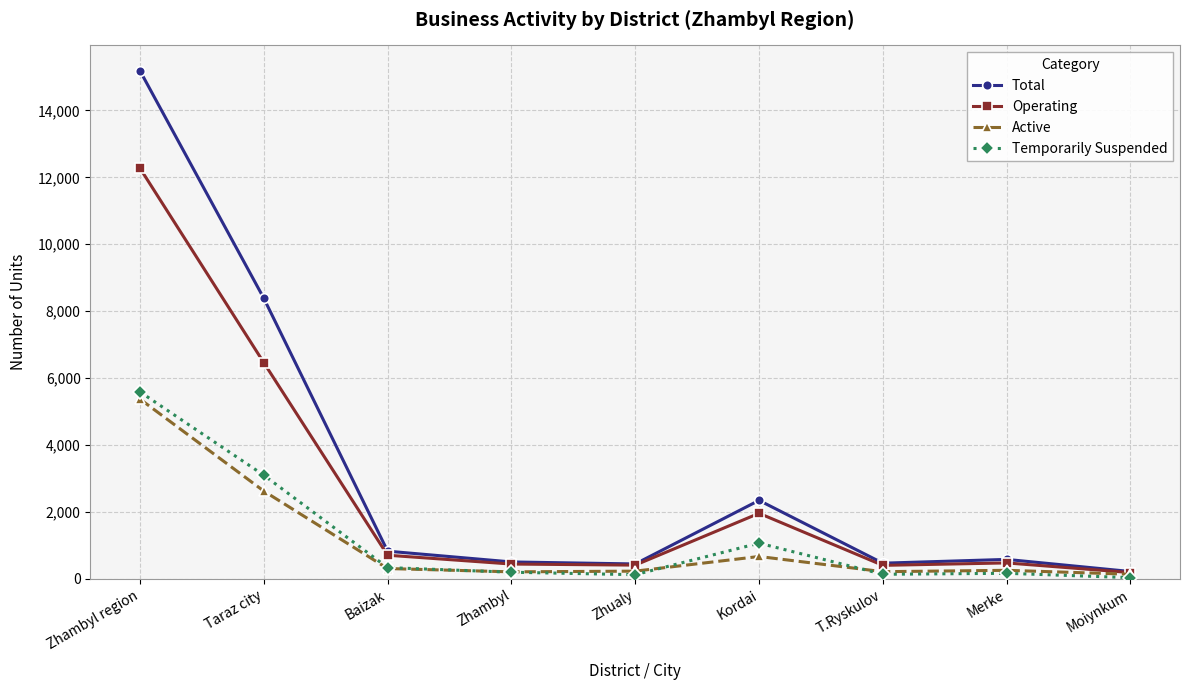

What is the sum of all Active values?

10051